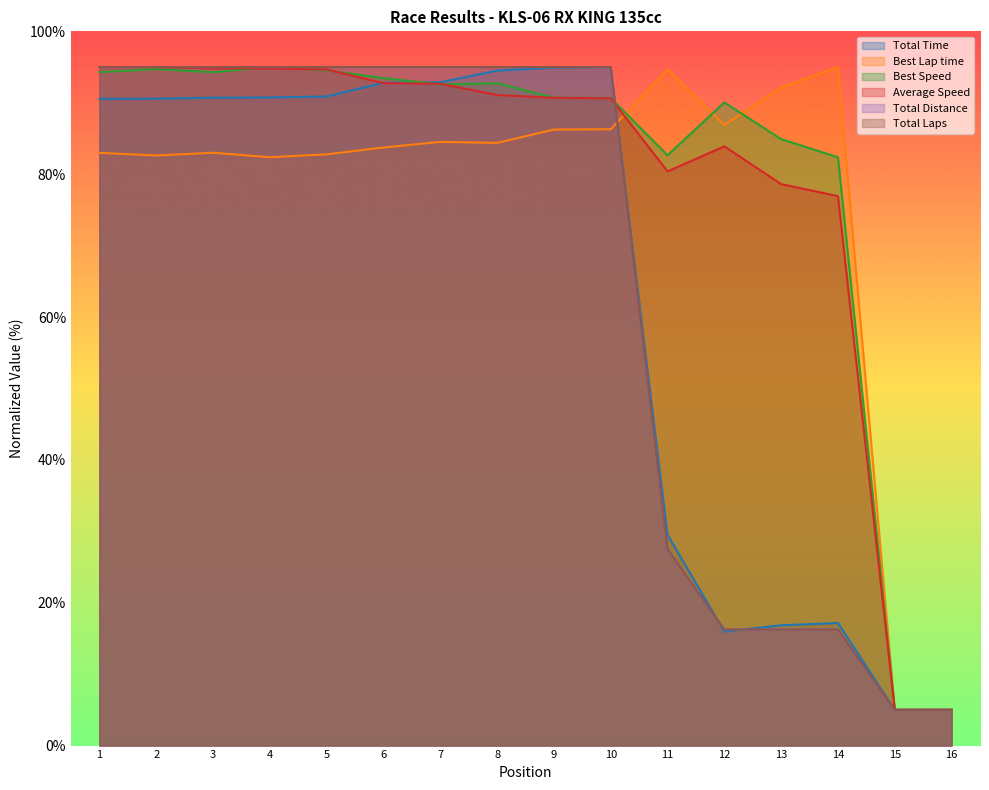

What position from the right is ARDAN SYAUKI?

2